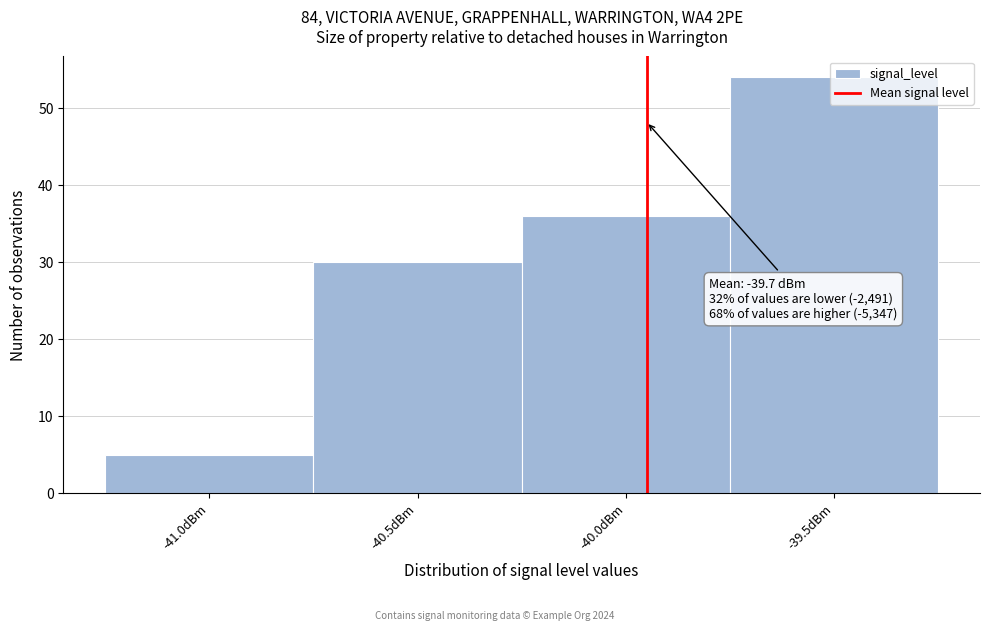

List the labels in order of value, smallest first.

-41.0dBm, -40.5dBm, -40.0dBm, -39.5dBm